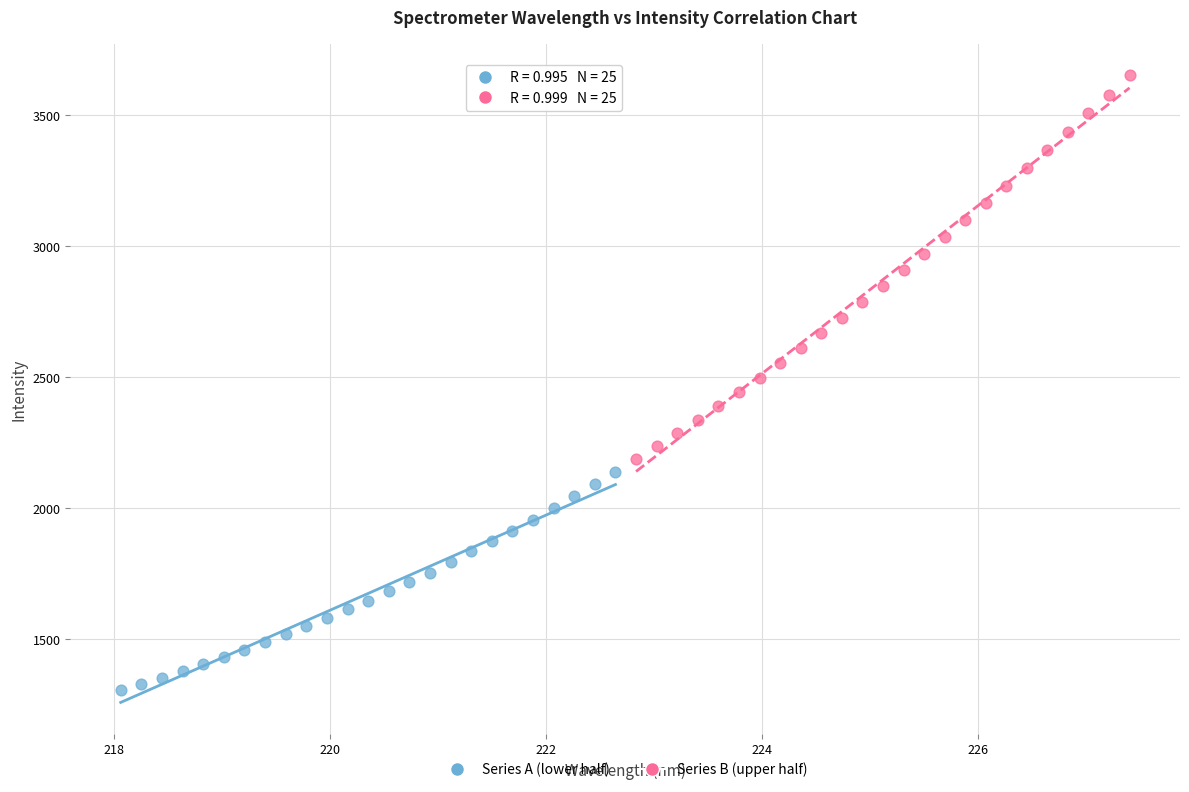

Which series has the widest spread of Y values?

Series B (upper half)